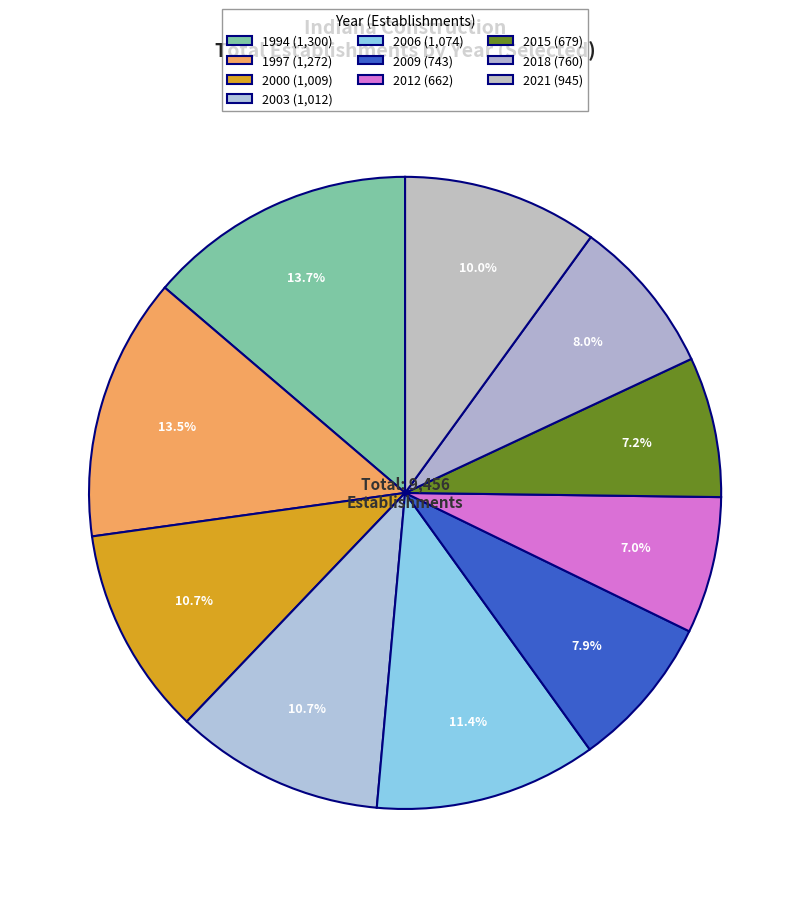

Is there any slice that represents more than half of the pie?

No